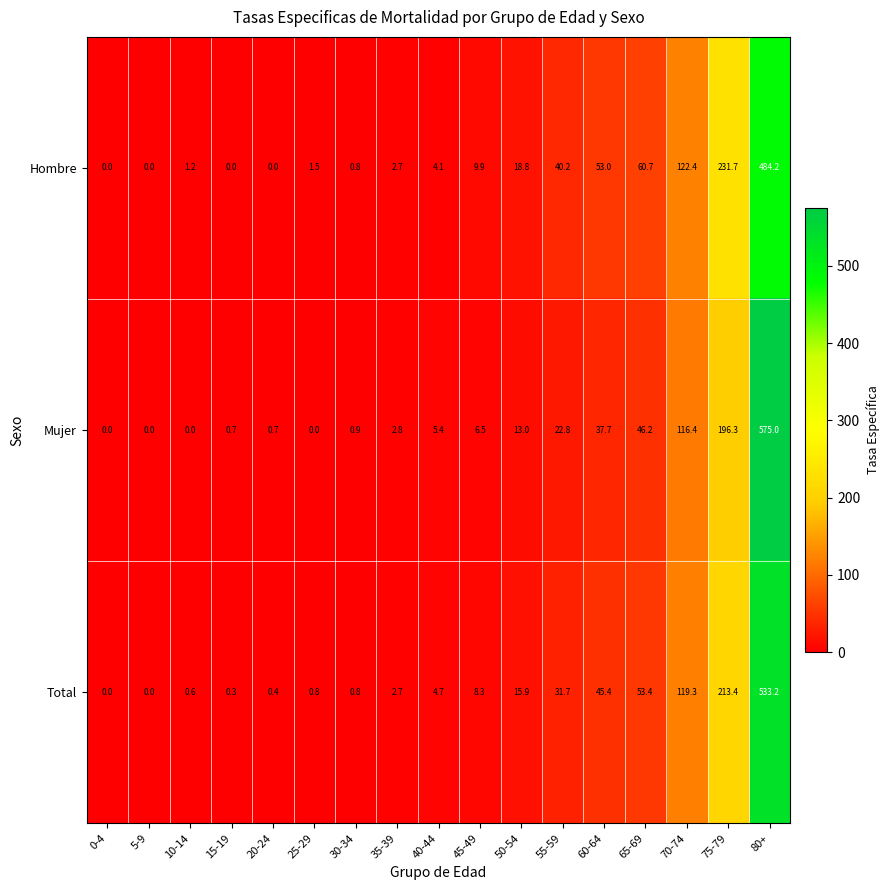

Which series has the largest total across all categories?

Hombre